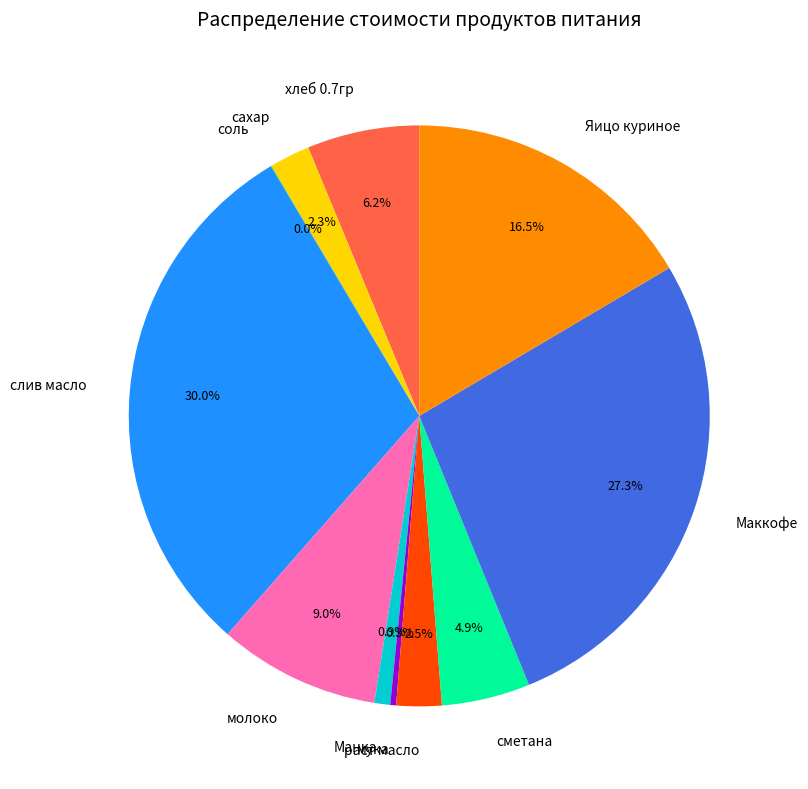

True or false: сметана accounts for 15% of the total.

False